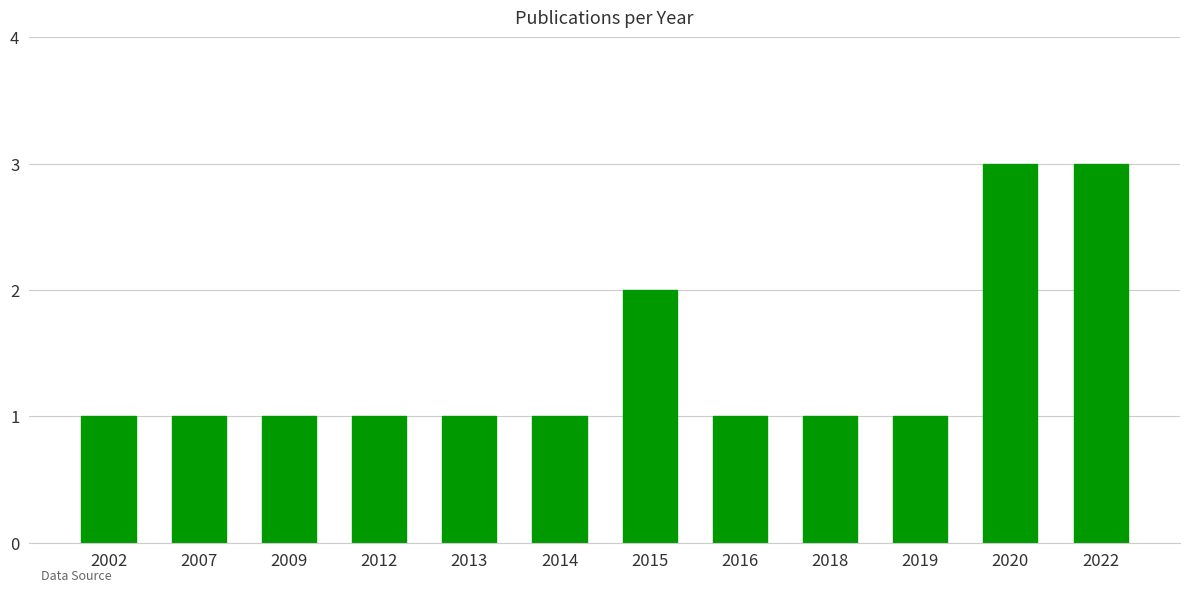

What is the ratio of the value at 2016 to the value at 2019?

1.0